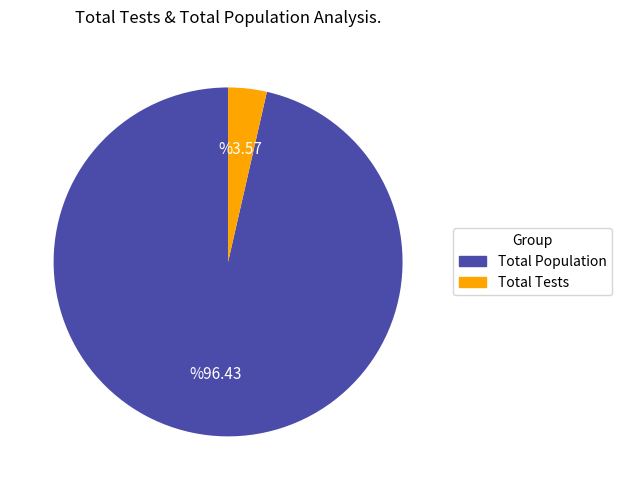

Is there a majority slice in this chart?

Yes